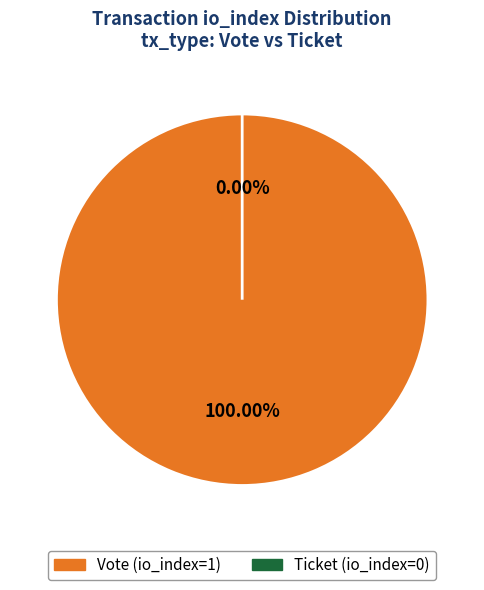

To the nearest percent, what is the difference between the largest and smallest slice percentages?

100%